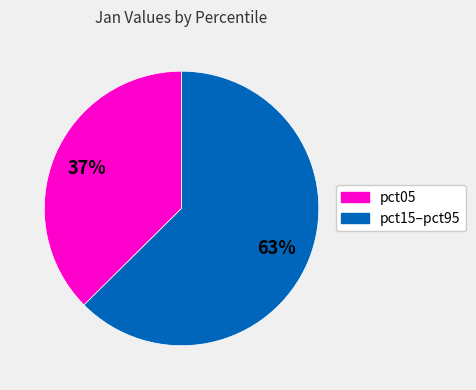

To the nearest percent, what is the average slice percentage?

50%